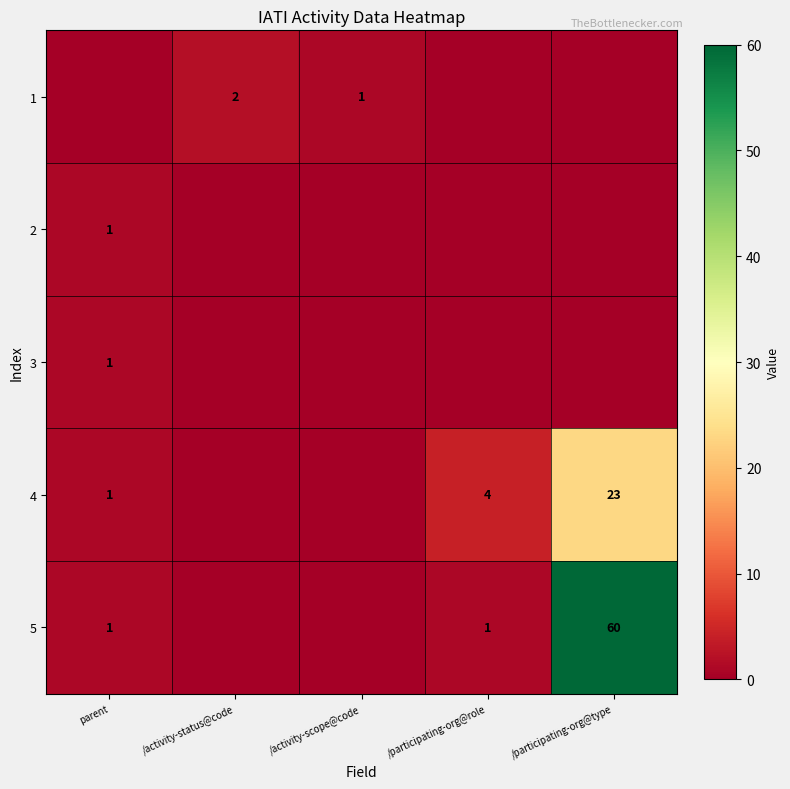

The value of 5 at /participating-org@role is 1. True or false?

True